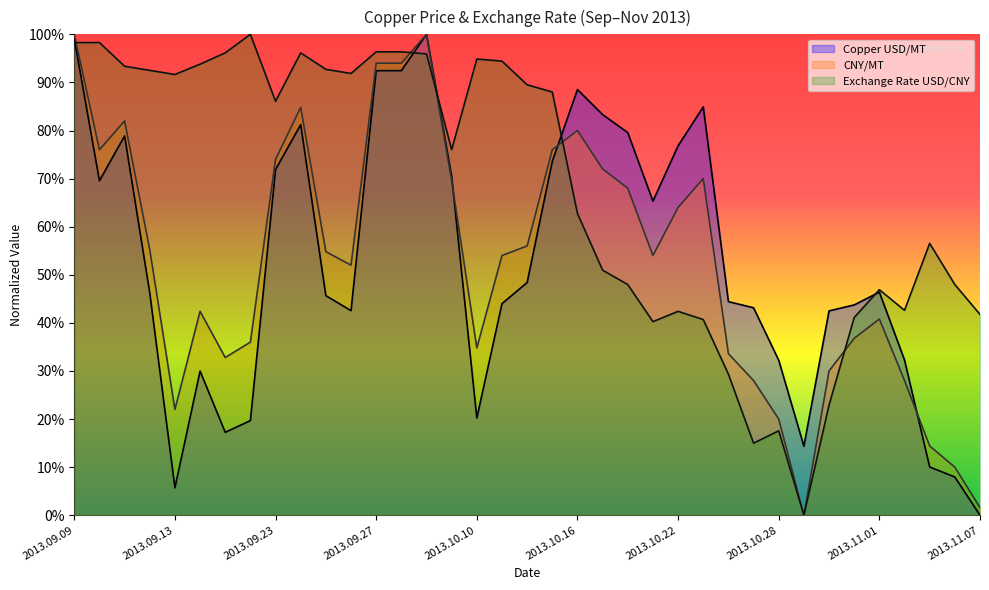

The value of CNY/MT at 2013.11.06 is 0.1. True or false?

False